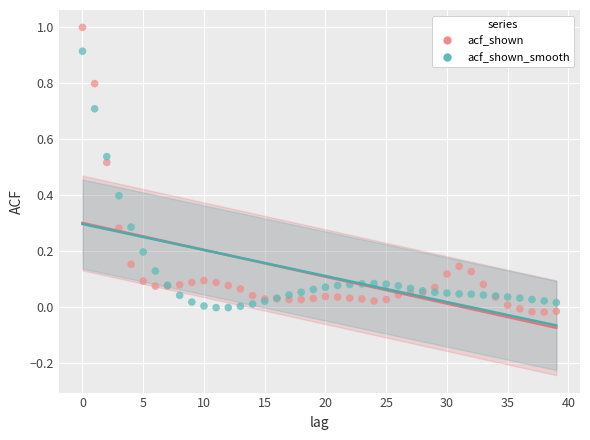

Which series contains the highest Y value?

acf_shown